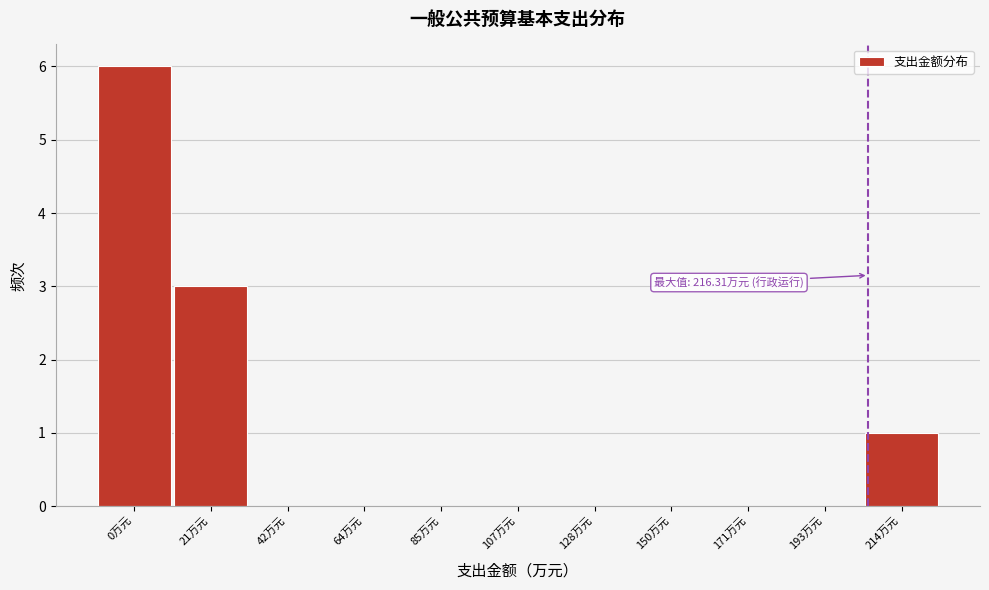

Reading right to left, extract all data points from this chart.

214万元=1	193万元=0	171万元=0	150万元=0	128万元=0	107万元=0	85万元=0	64万元=0	42万元=0	21万元=3	0万元=6